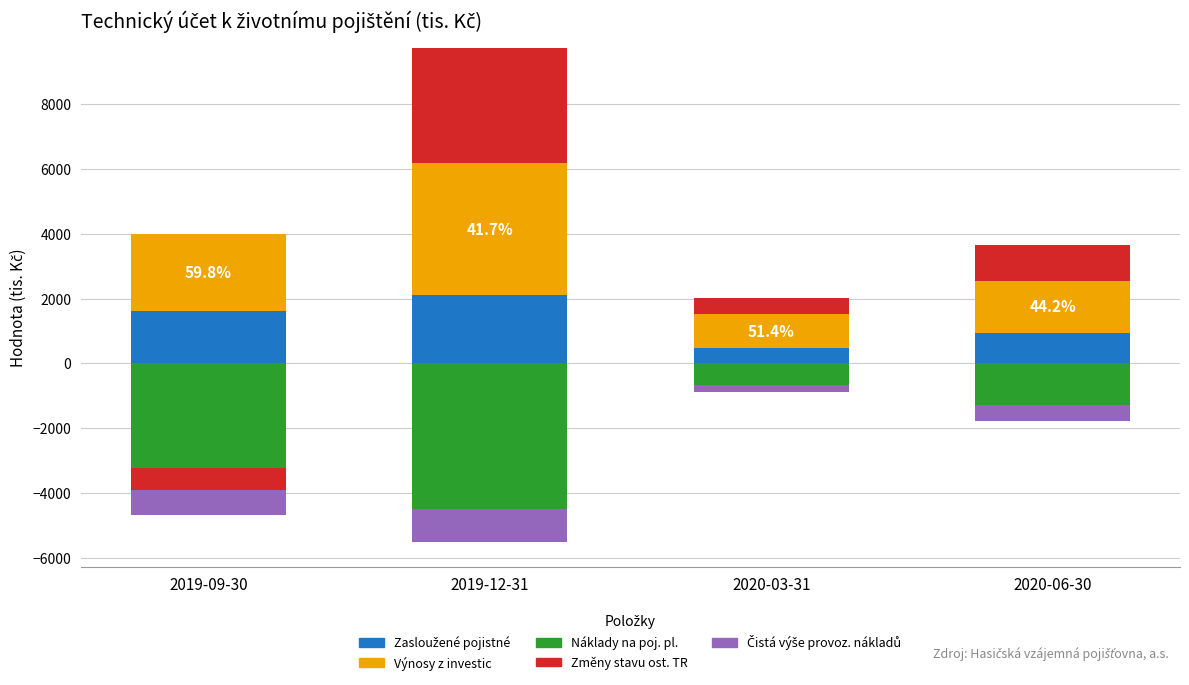

Which series has the largest range (max minus min)?

Změny stavu ost. TR